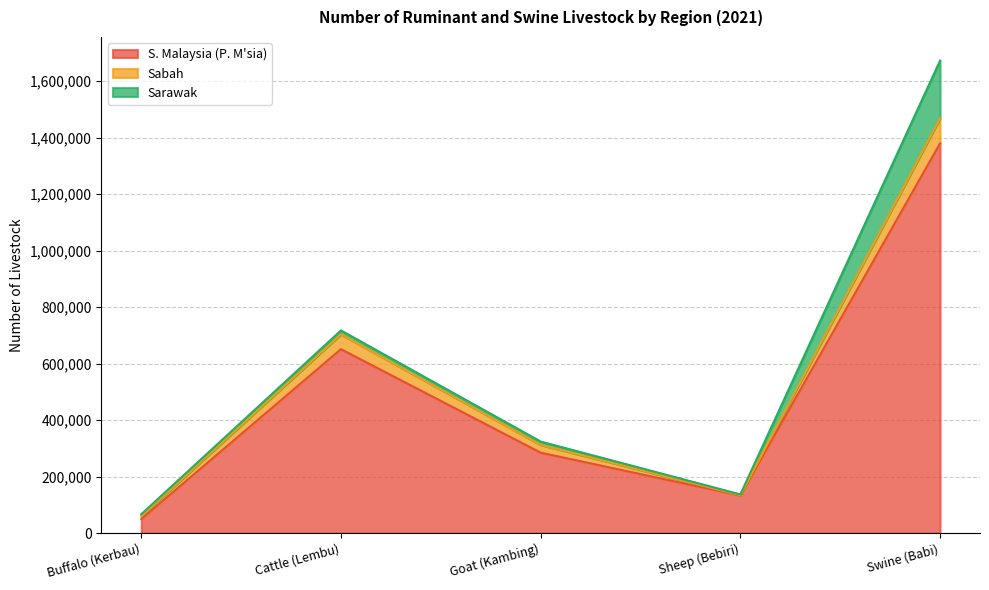

At which label does Sabah first exceed 312362?

Cattle (Lembu)